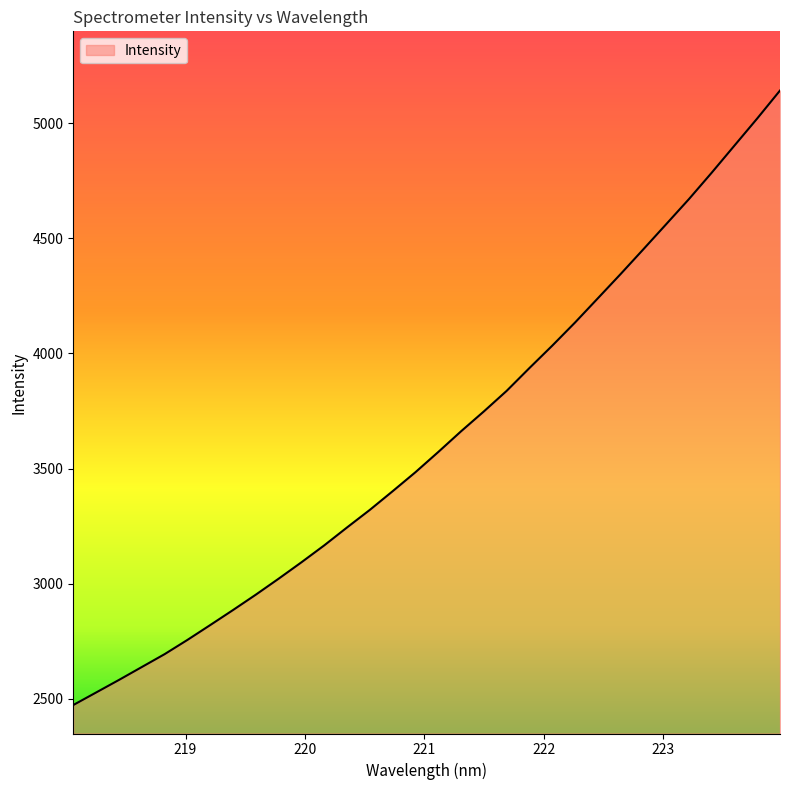

What is the minimum value shown in the chart?

2472.9